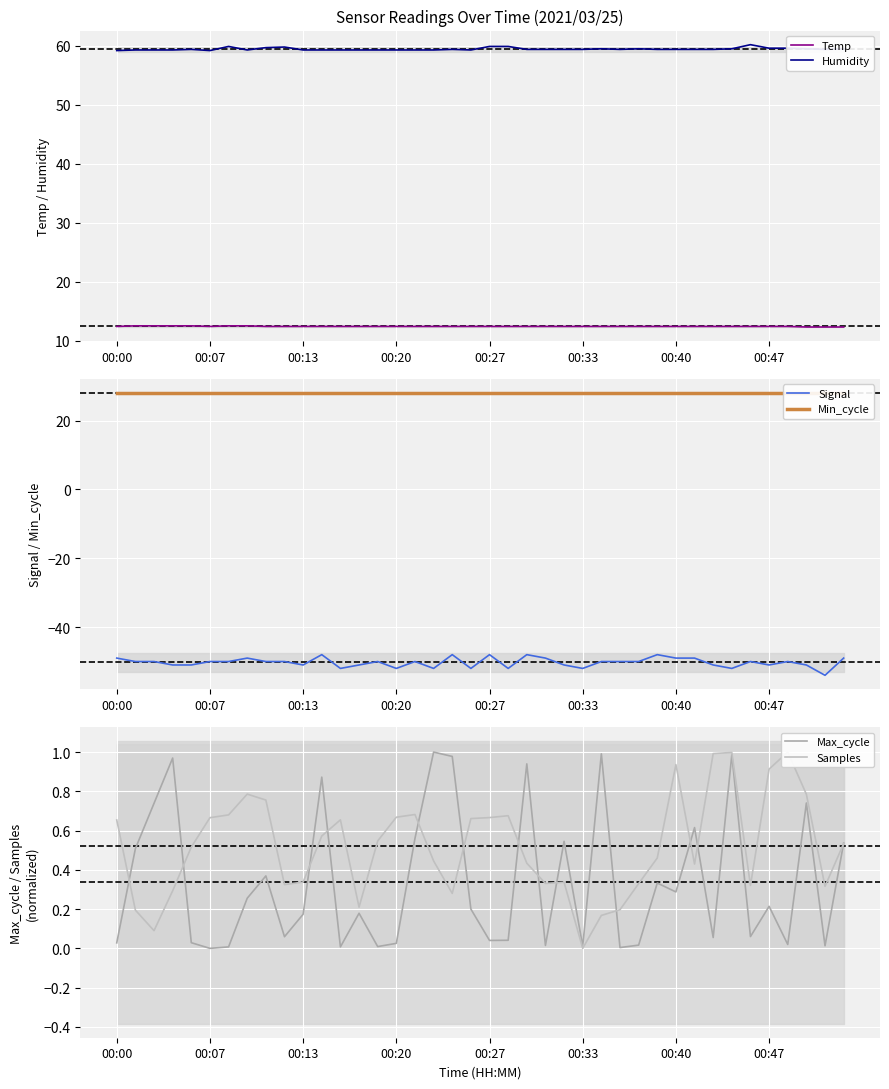

What is the highest value of the Signal series?

-48